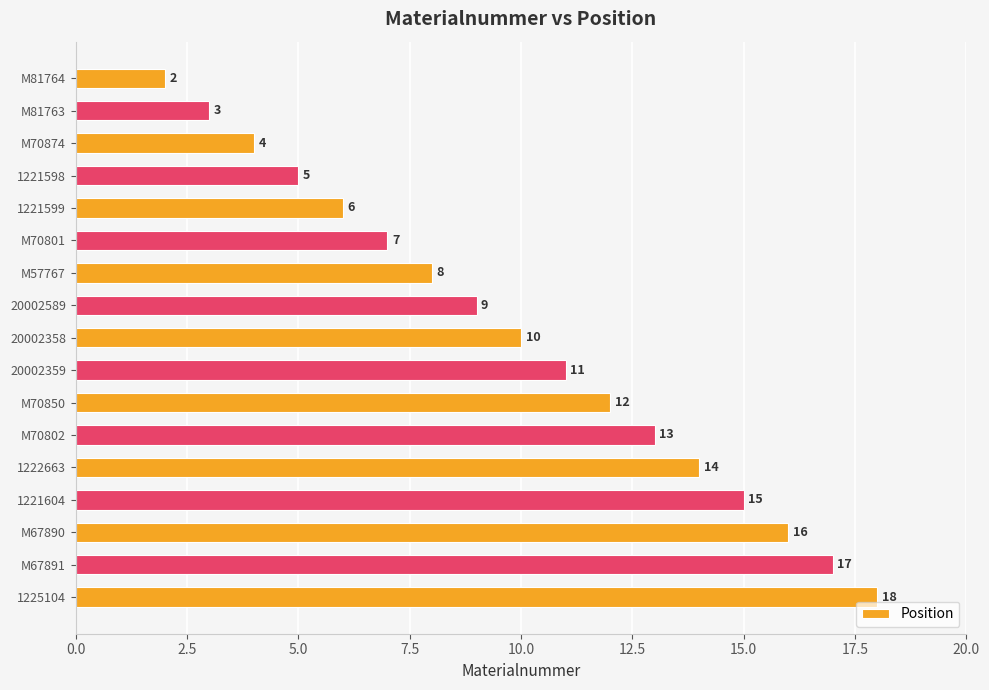

Does the chart contain any negative values?

No